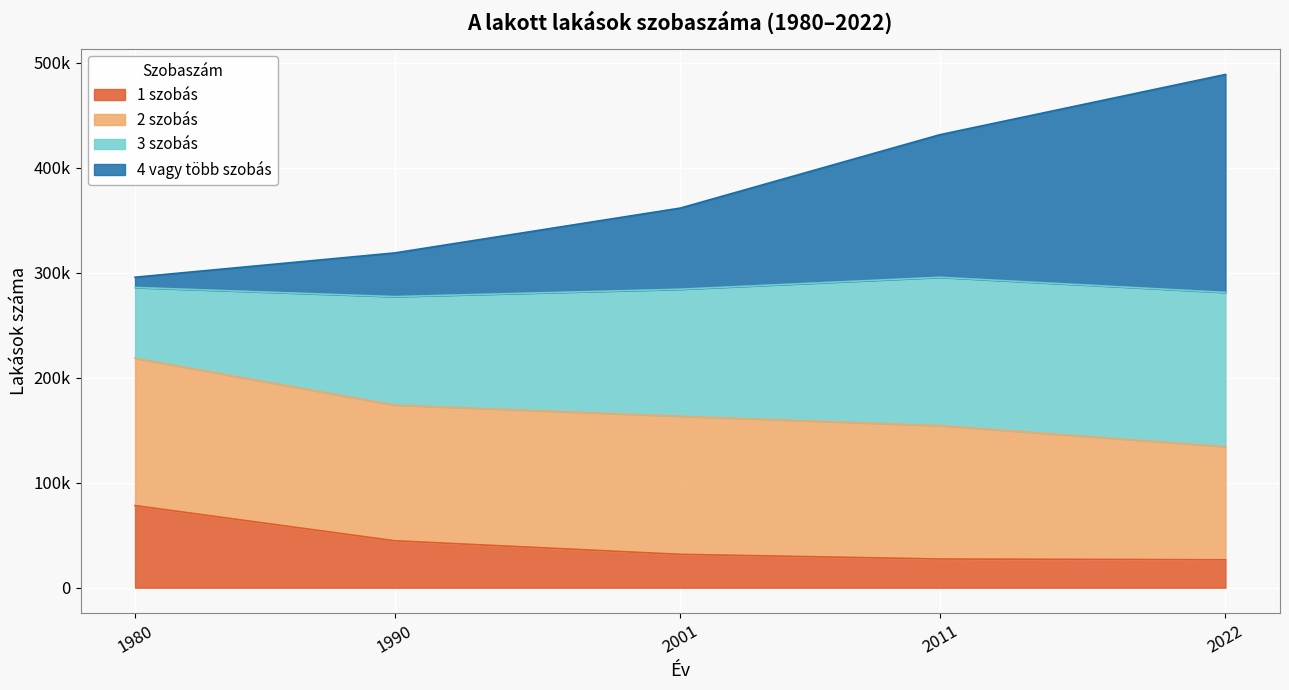

What is the average value of the 1 szobás series?

41667